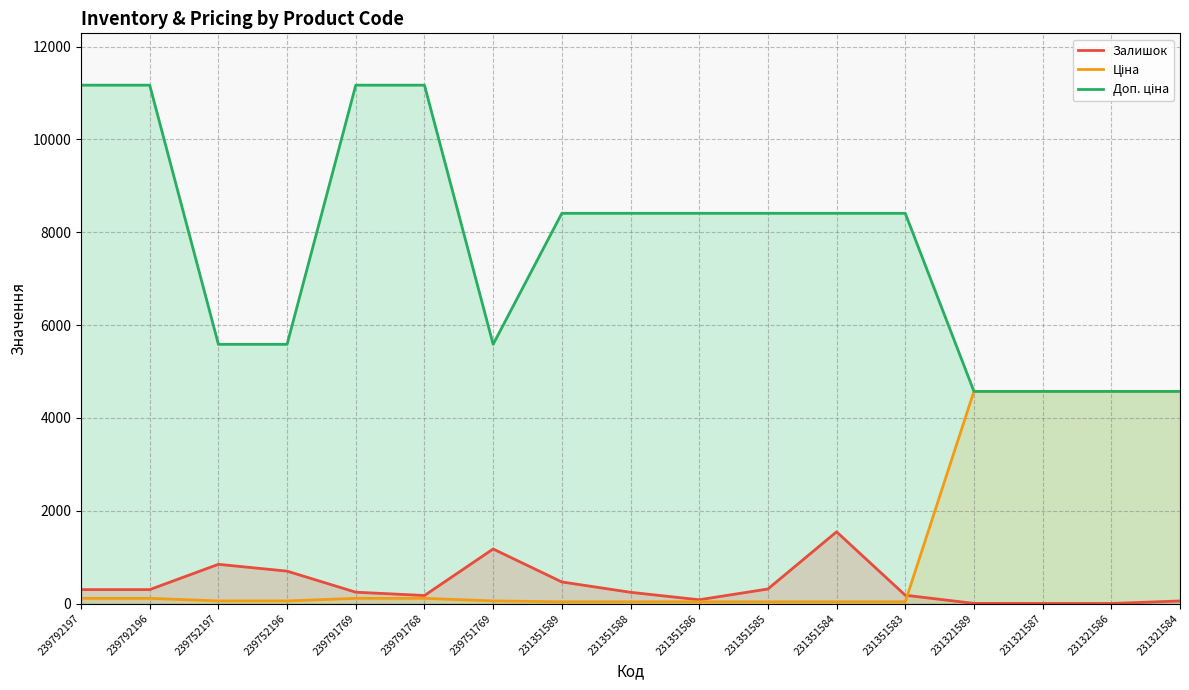

At which category does the chart reach its peak across all series?

239792197